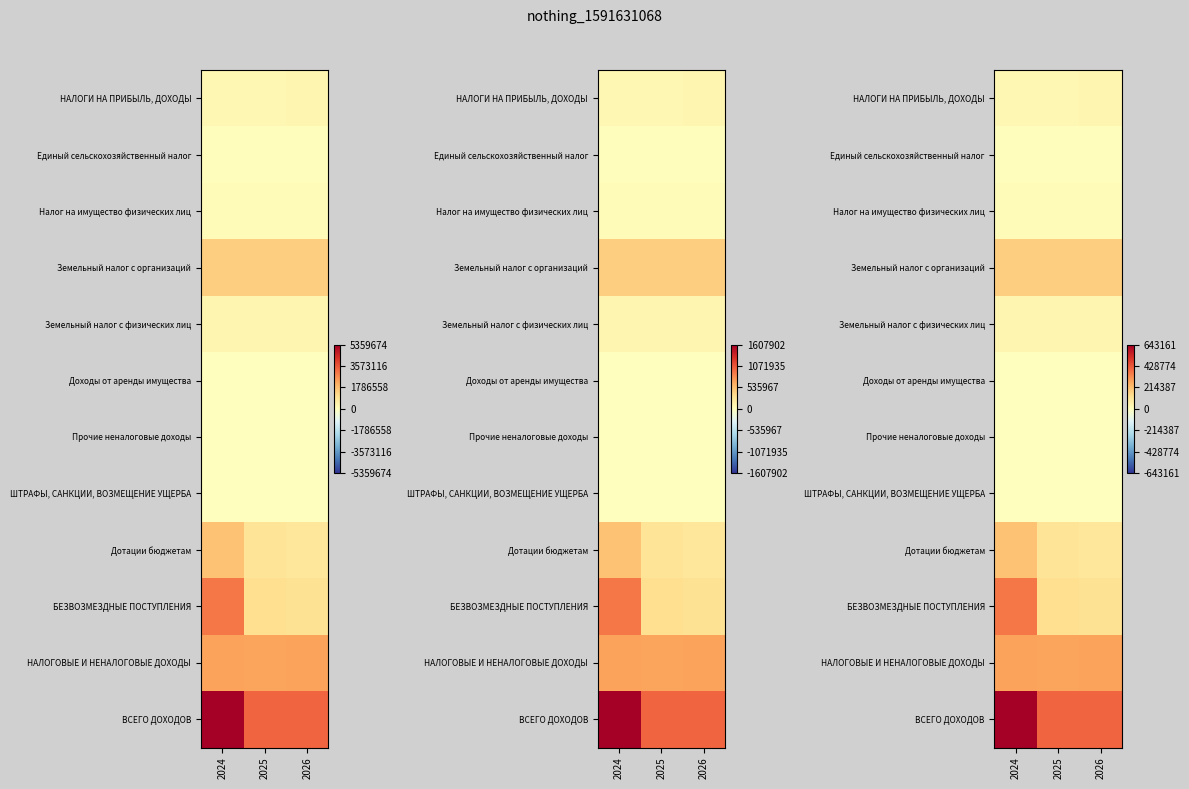

What is the total value across all series at 2026?

1174472.0